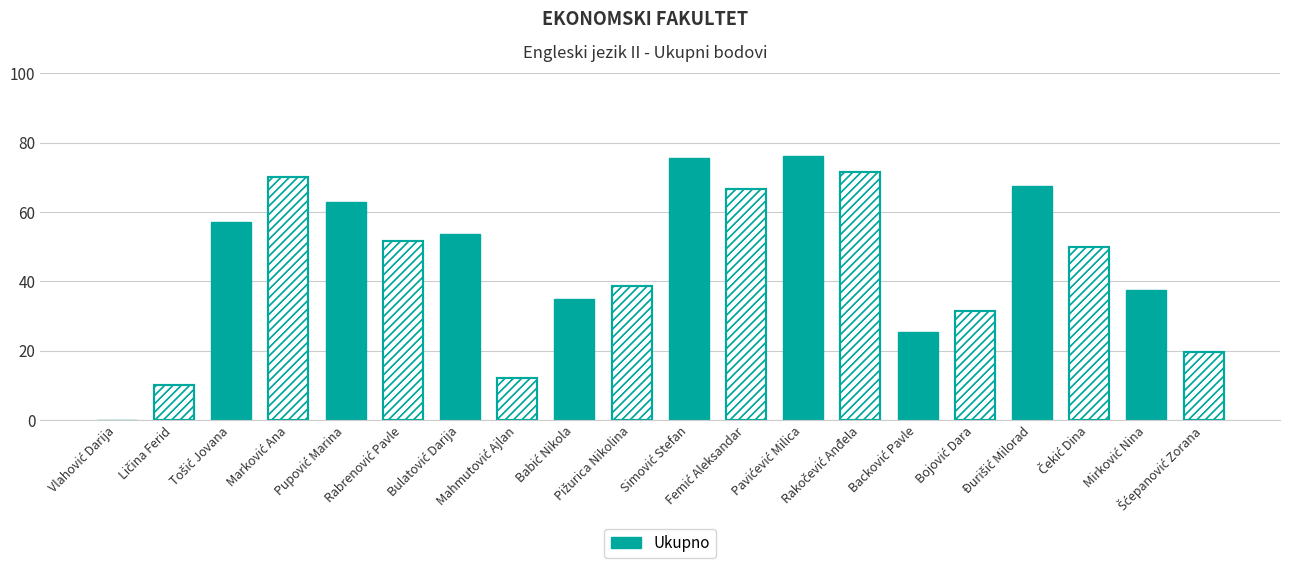

How many data points does each series have?

20